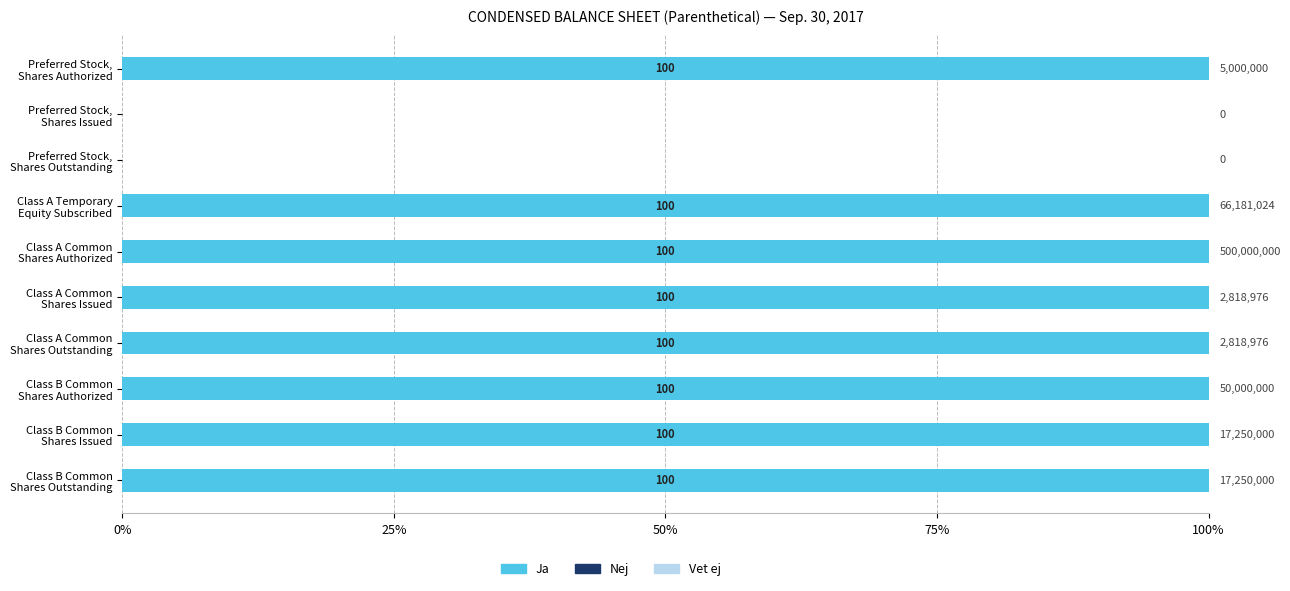

How many distinct data groups are displayed?

1